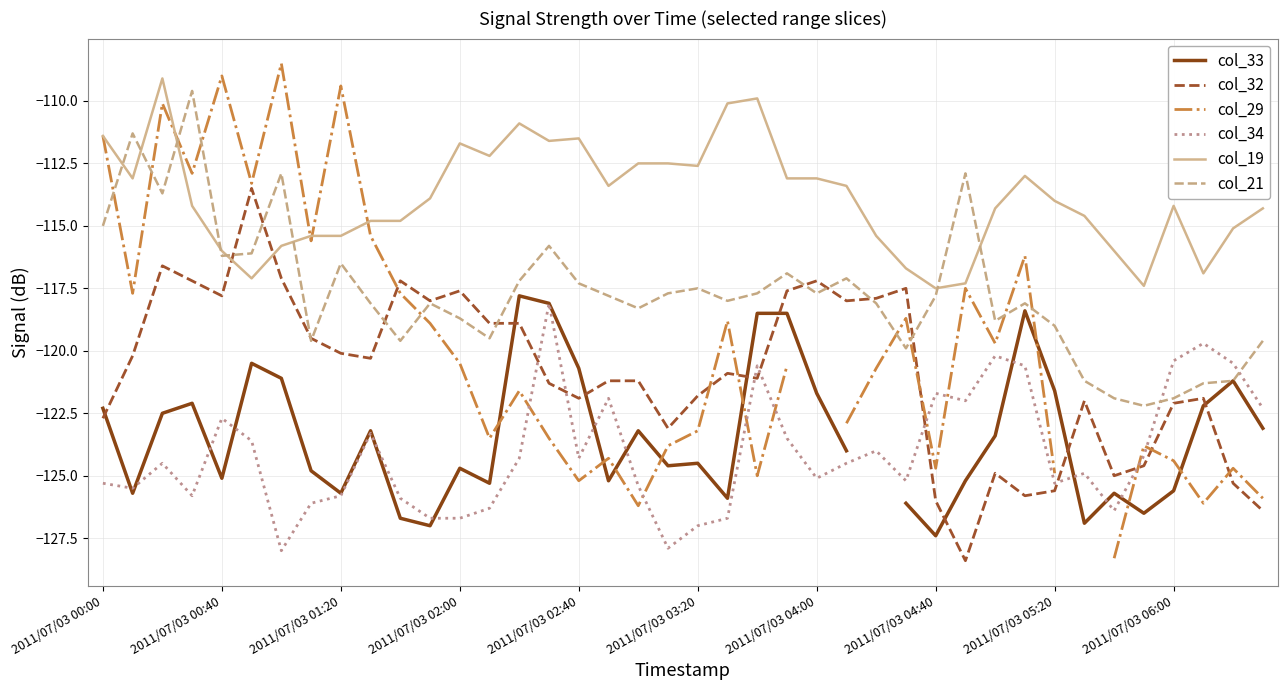

True or false: col_33 has more than 0 points higher than both neighbors.

True